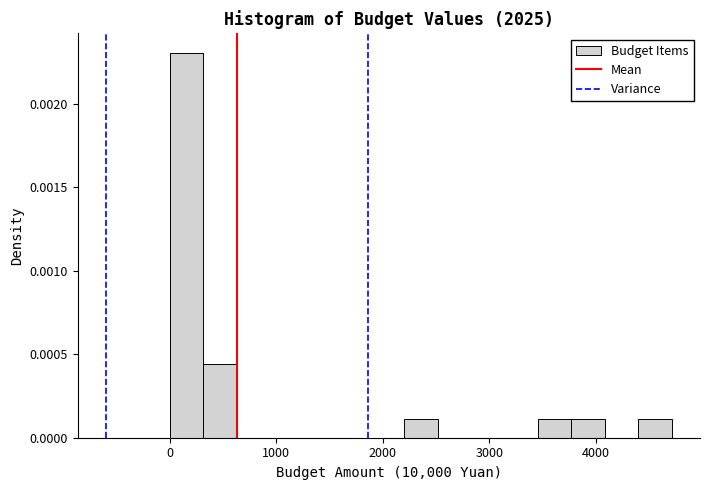

Read against the x-axis, roughly where is the centre of the tallest bar?

200